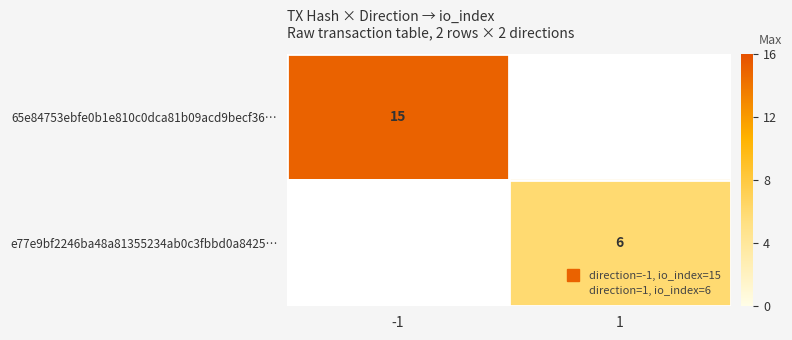

List the series in order of their peak value, highest first.

65e84753ebfe0b1e810c0dca81b09acd9becf36…, e77e9bf2246ba48a81355234ab0c3fbbd0a8425…